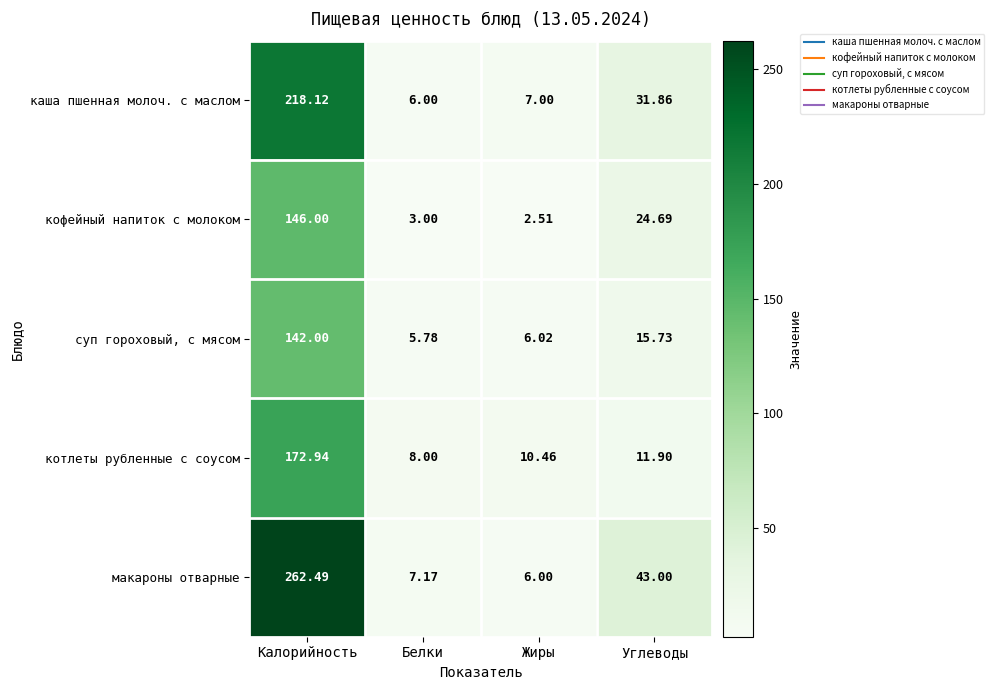

Rank the series by their maximum value, from highest to lowest.

макароны отварные, каша пшенная молоч. с маслом, котлеты рубленные с соусом, кофейный напиток с молоком, суп гороховый, с мясом